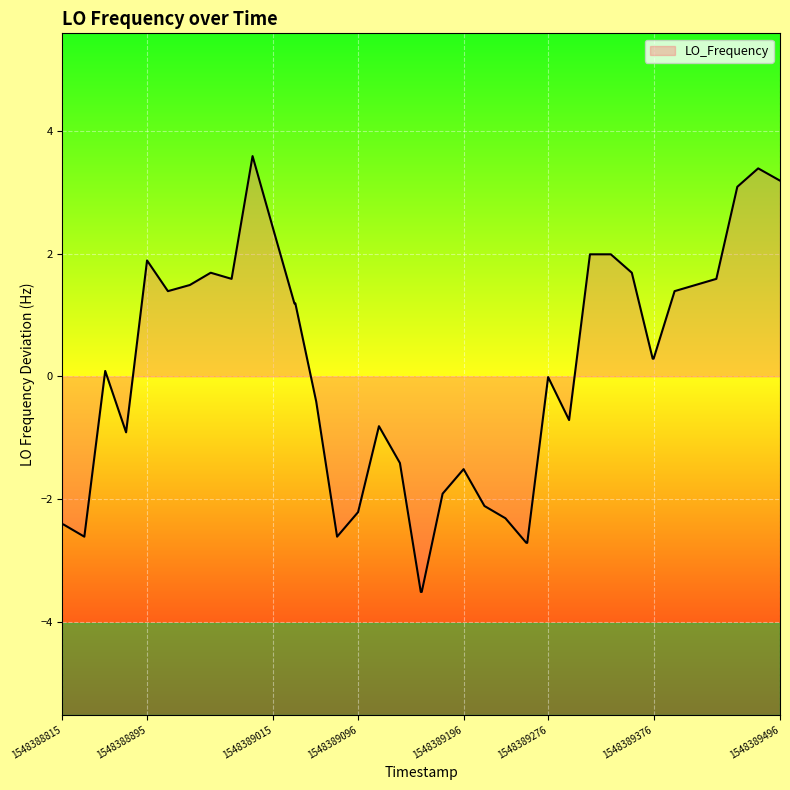

What is the smallest value displayed?

-3.5